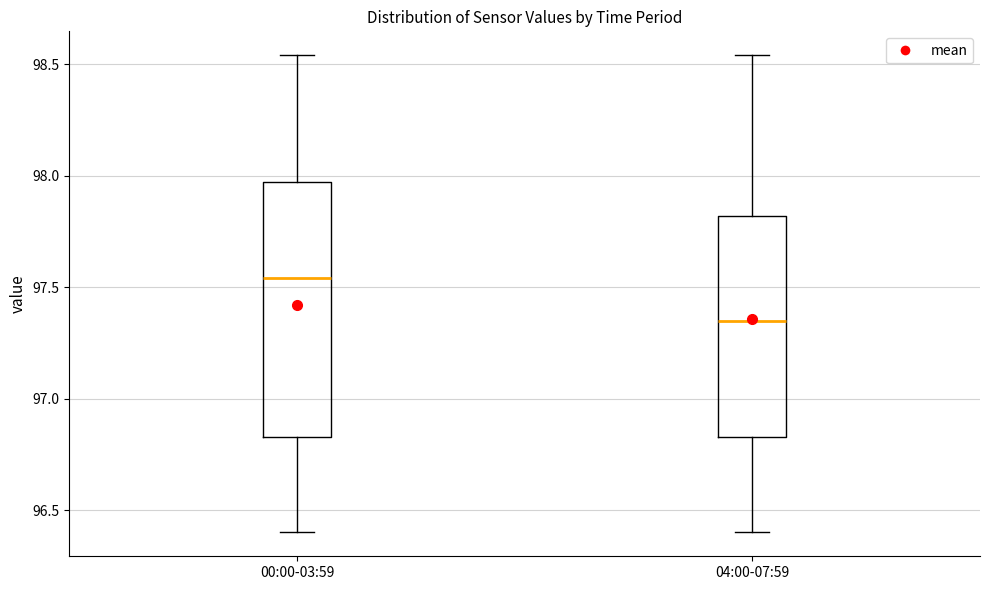

Reading left to right, read every box against the y-axis: the position of its median line, the range the box covers, and the ends of its whiskers. The values are not printed on the chart, so give them approximately, as read against the axis.

00:00-03:59: median 97.55, box 96.85 to 97.95, whiskers 96.40 to 98.55
04:00-07:59: median 97.35, box 96.85 to 97.80, whiskers 96.40 to 98.55